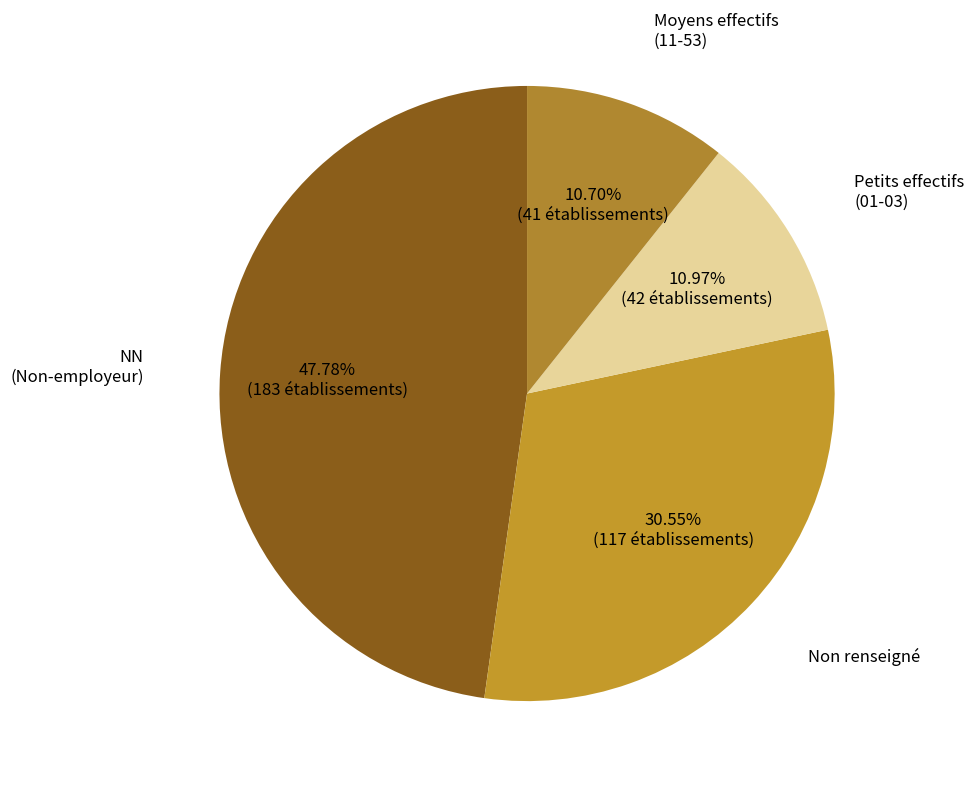

Which category has the biggest portion of the pie?

NN